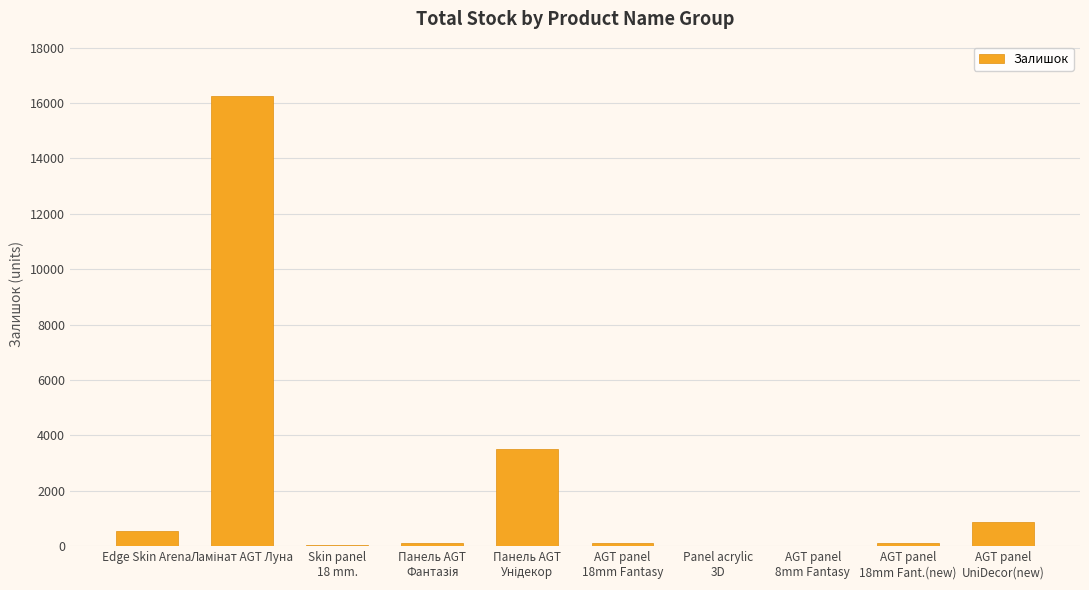

What value does the data have at AGT panel
18mm Fant.(new), to the nearest 10?

110